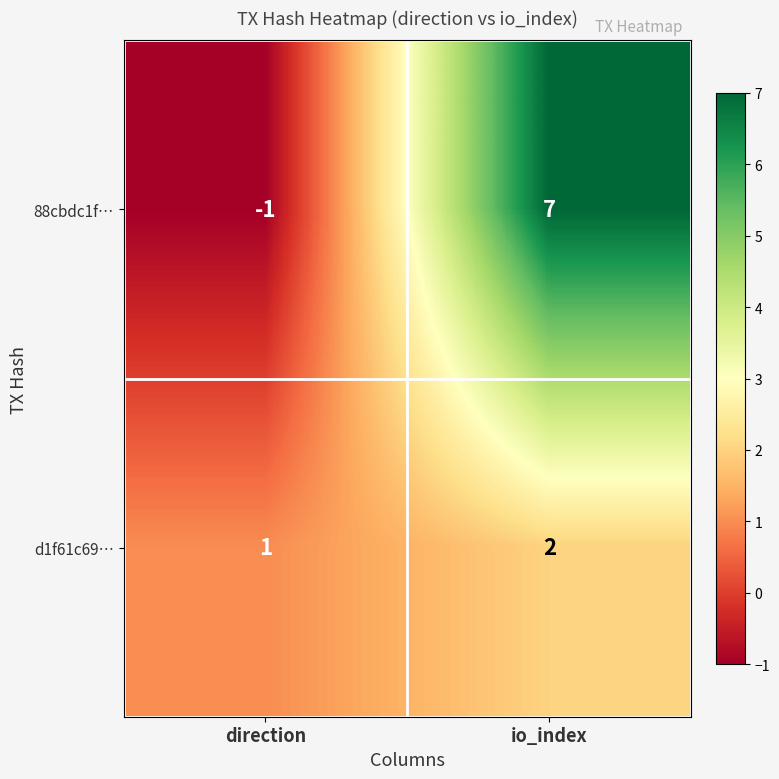

What is the maximum value shown in the chart?

7